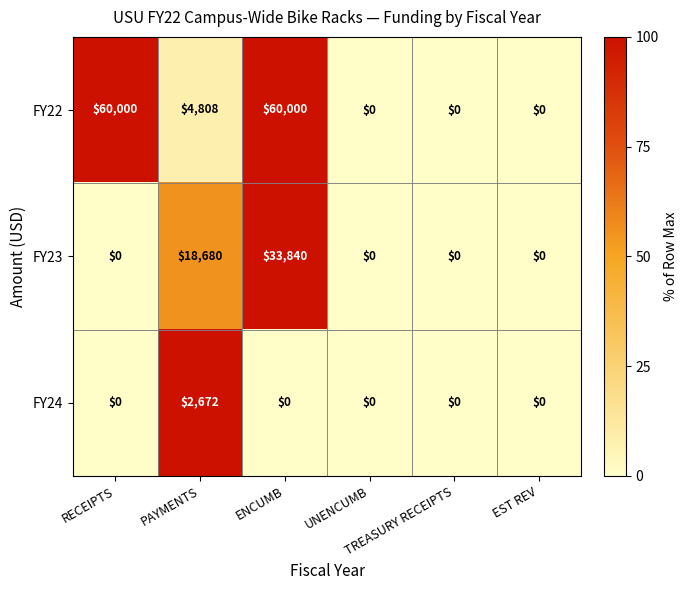

What is the difference between the maximum and second lowest values in the FY24 series?

2672